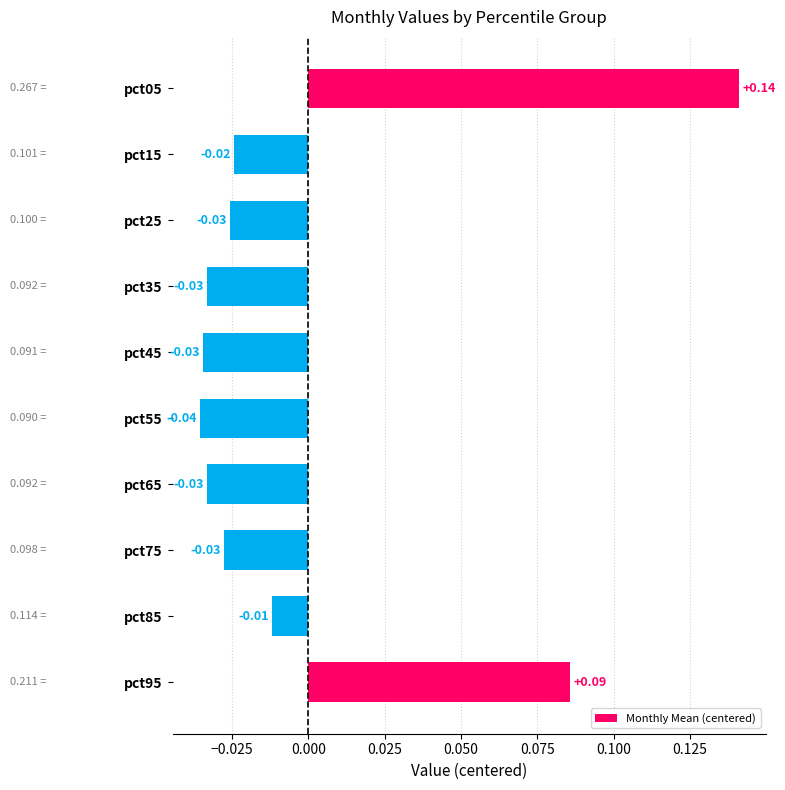

How many values exceed 0?

2